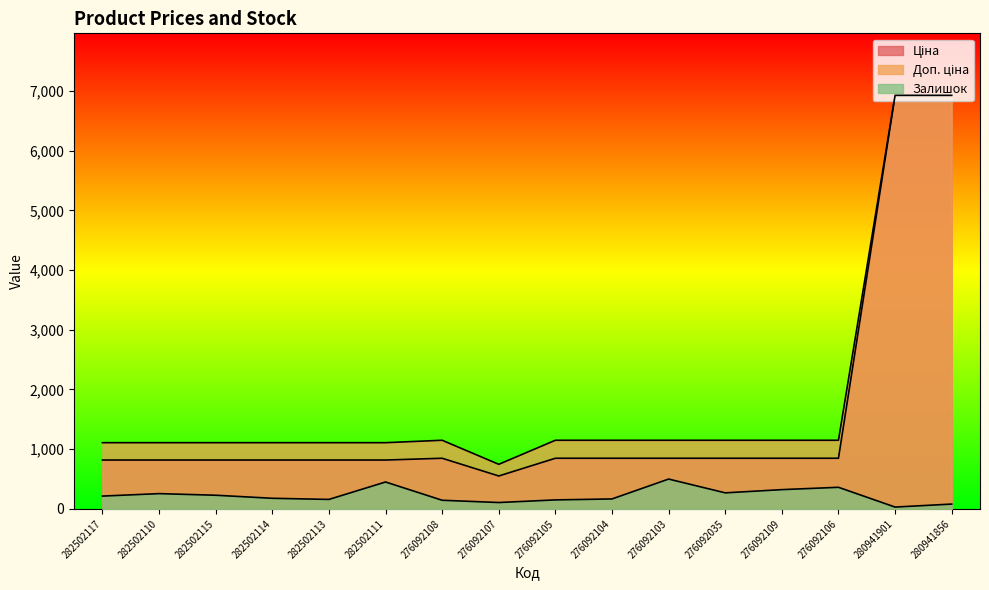

Which series has the widest spread of values?

Ціна